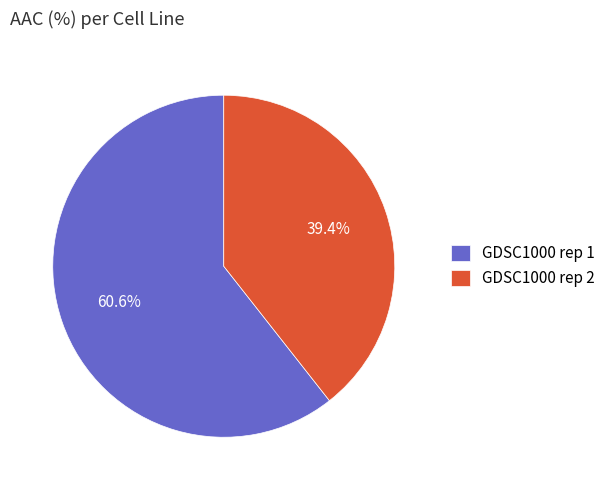

Rank the categories by value from lowest to highest.

GDSC1000 rep 2, GDSC1000 rep 1